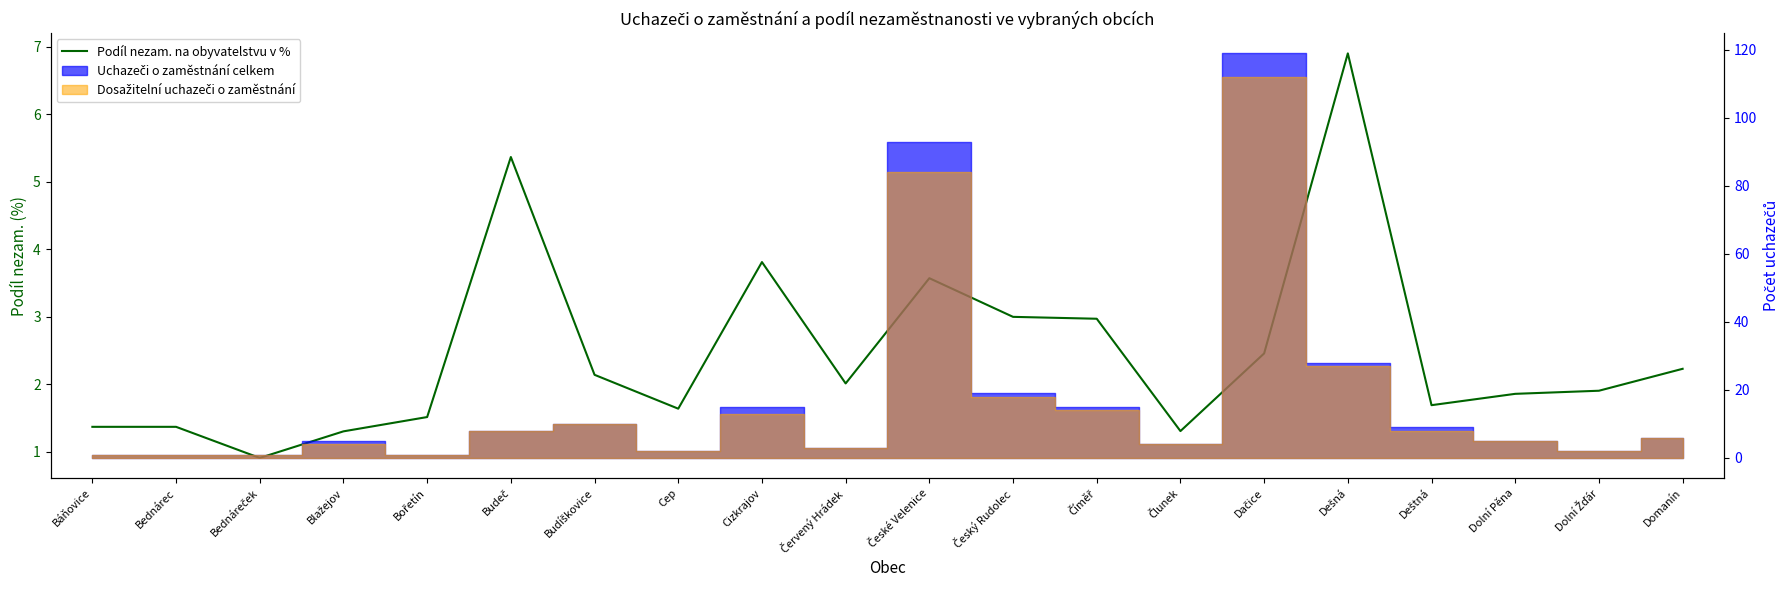

Rank the categories by value from lowest to highest.

Bednáreček, Blažejov, Člunek, Báňovice, Bednárec, Bořetín, Cep, Deštná, Dolní Pěna, Dolní Žďár, Červený Hrádek, Budíškovice, Domanín, Dačice, Číměř, Český Rudolec, České Velenice, Cizkrajov, Budeč, Dešná